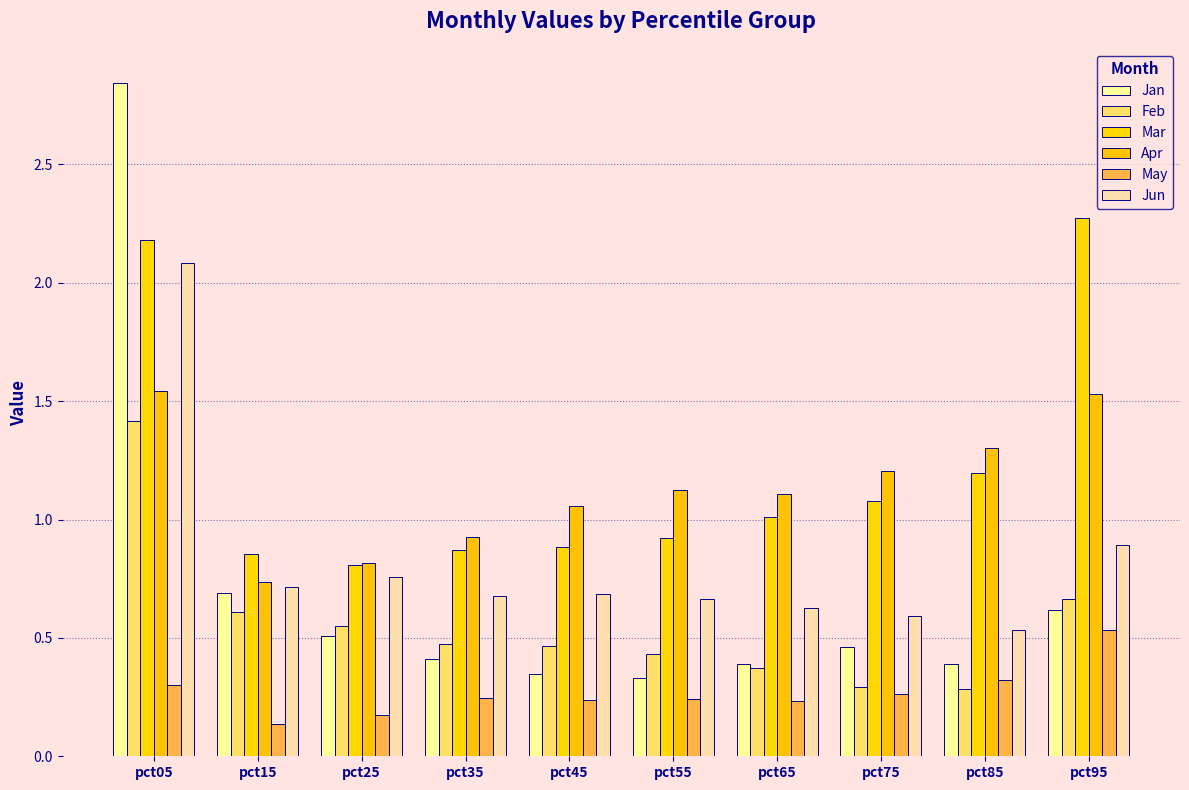

Which category has the highest value in the Jan series?

pct05